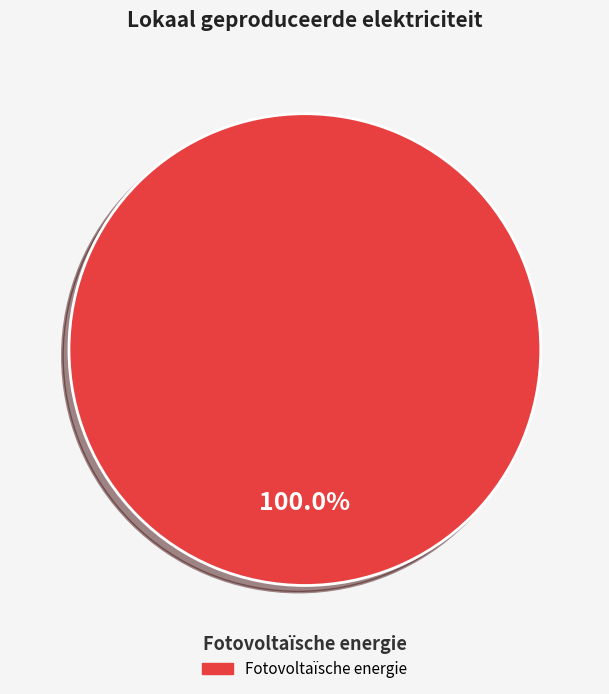

How many segments does this pie chart have?

1